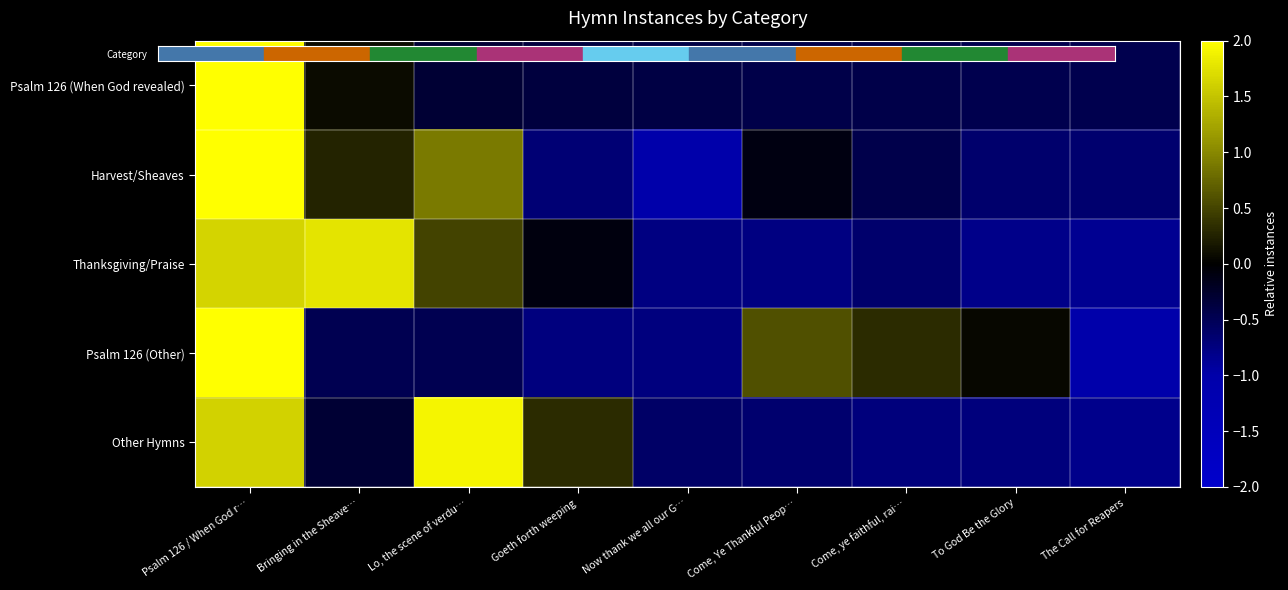

What is the greatest value displayed?

2.8